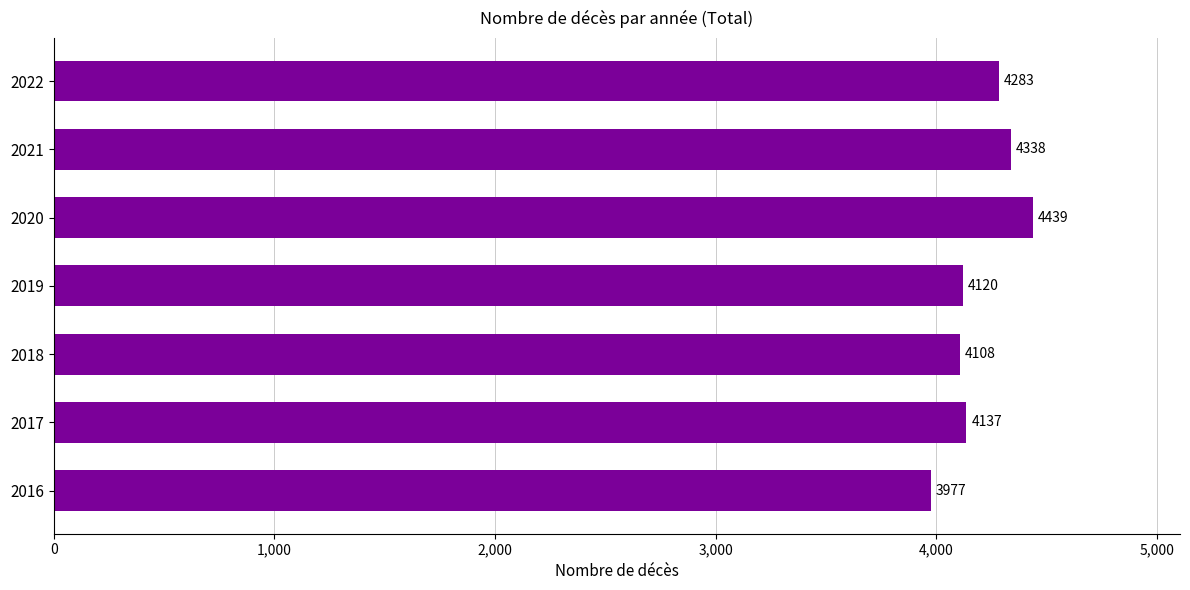

The chart shows a value of 7262 at 2022. True or false?

False